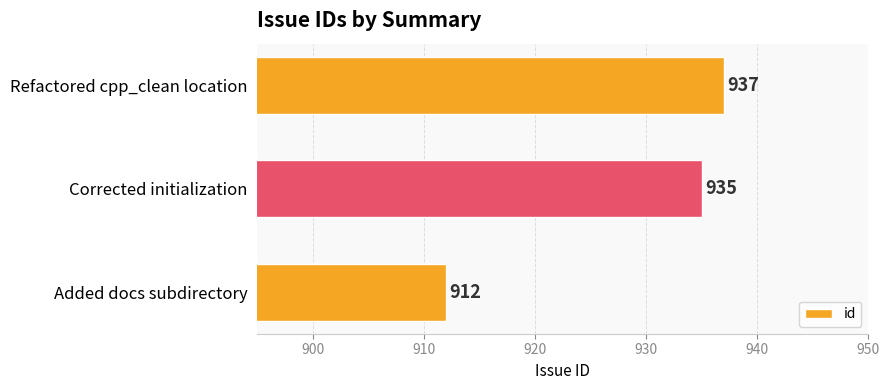

Where is the data nearest to the value 924?

Corrected initialization